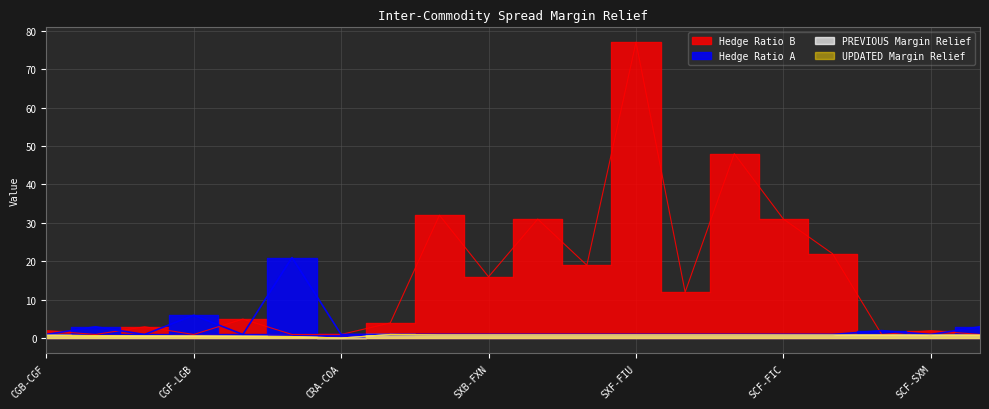

The value of Hedge Ratio B at SXF-FXT is 72.9. True or false?

False